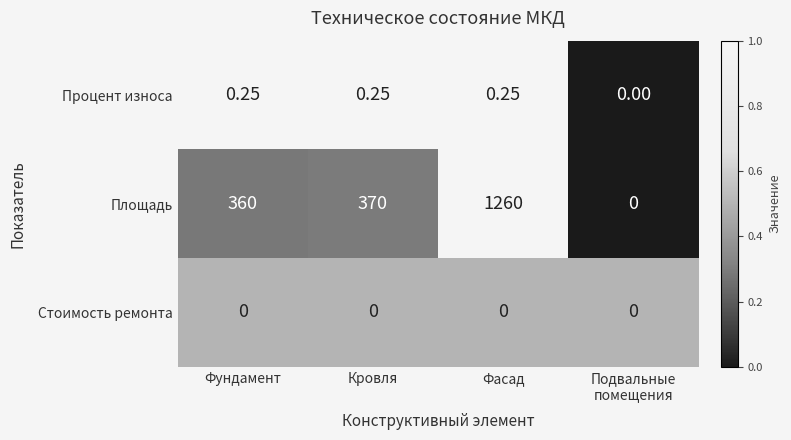

Which category has the highest value in the Площадь series?

Фасад